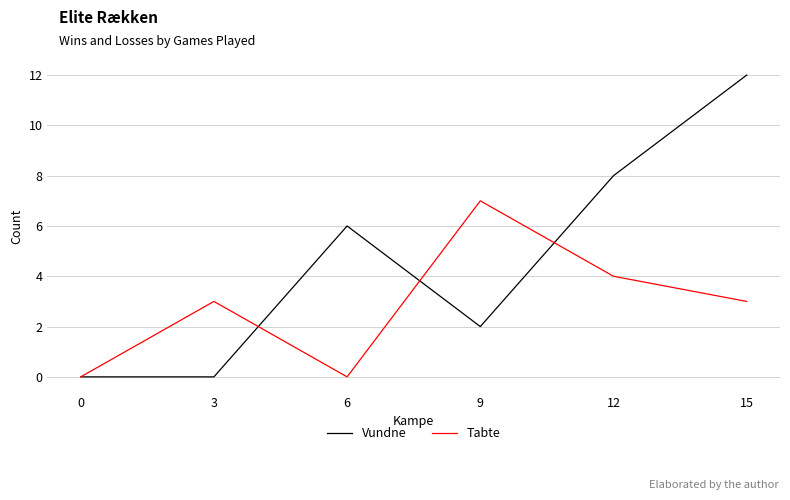

What is the approximate value of Vundne at 15?

12